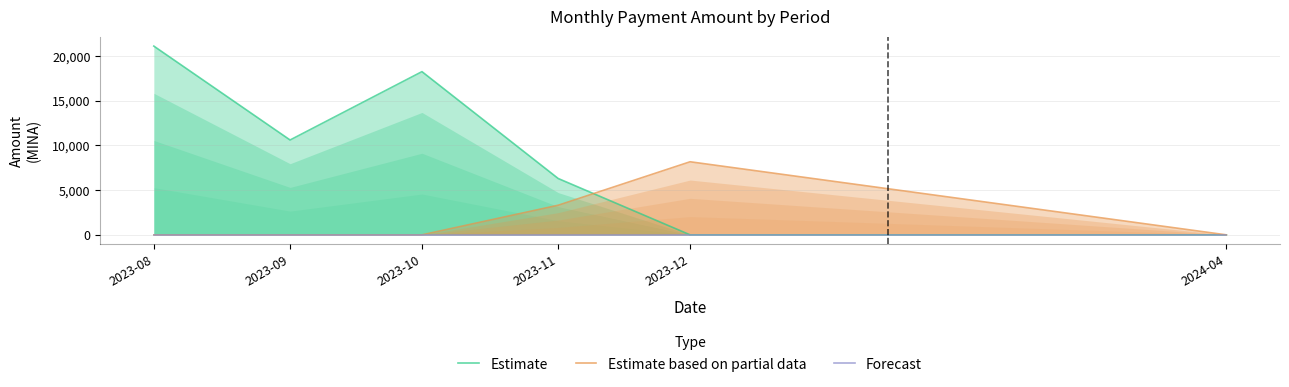

What position from the left is 2023-12?

5